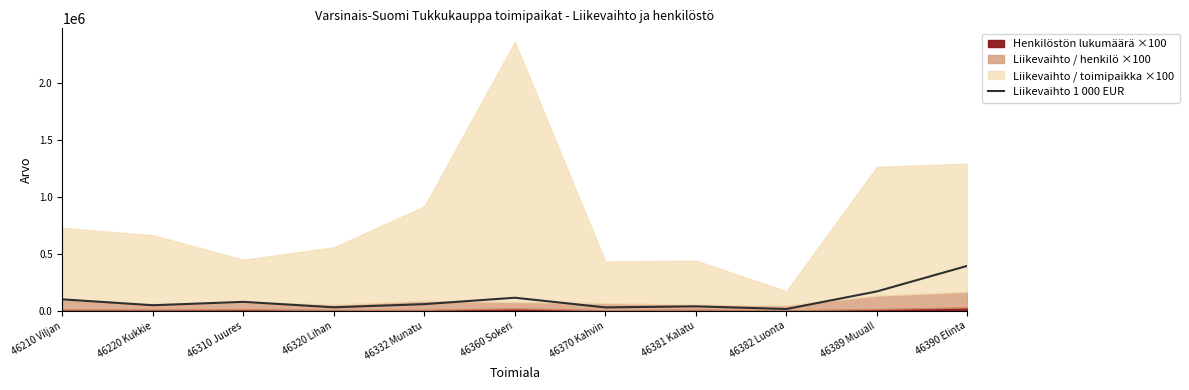

What is the value of the 8th point from the left?

38895